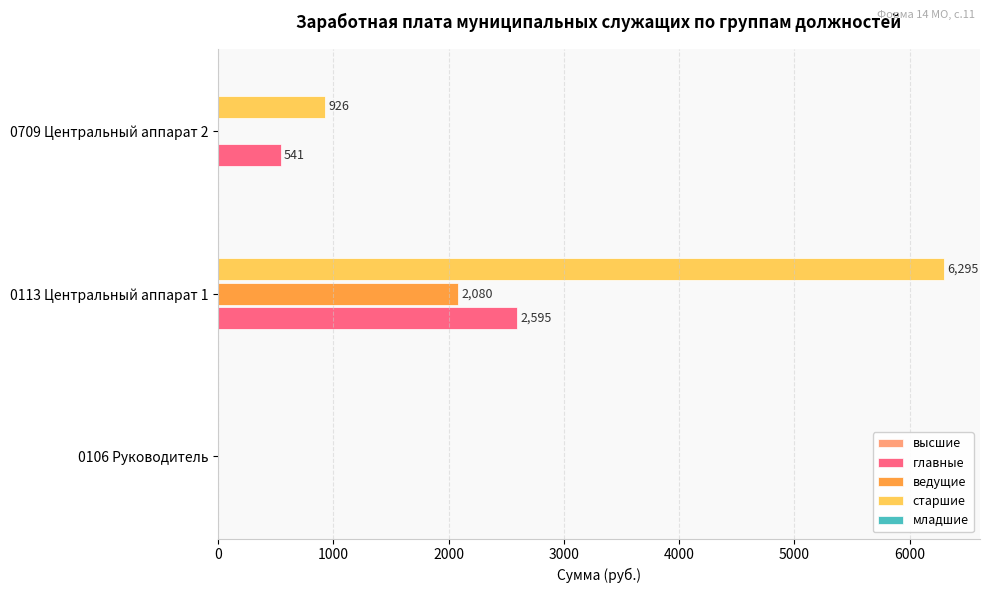

What is the sum of all ведущие values?

2080